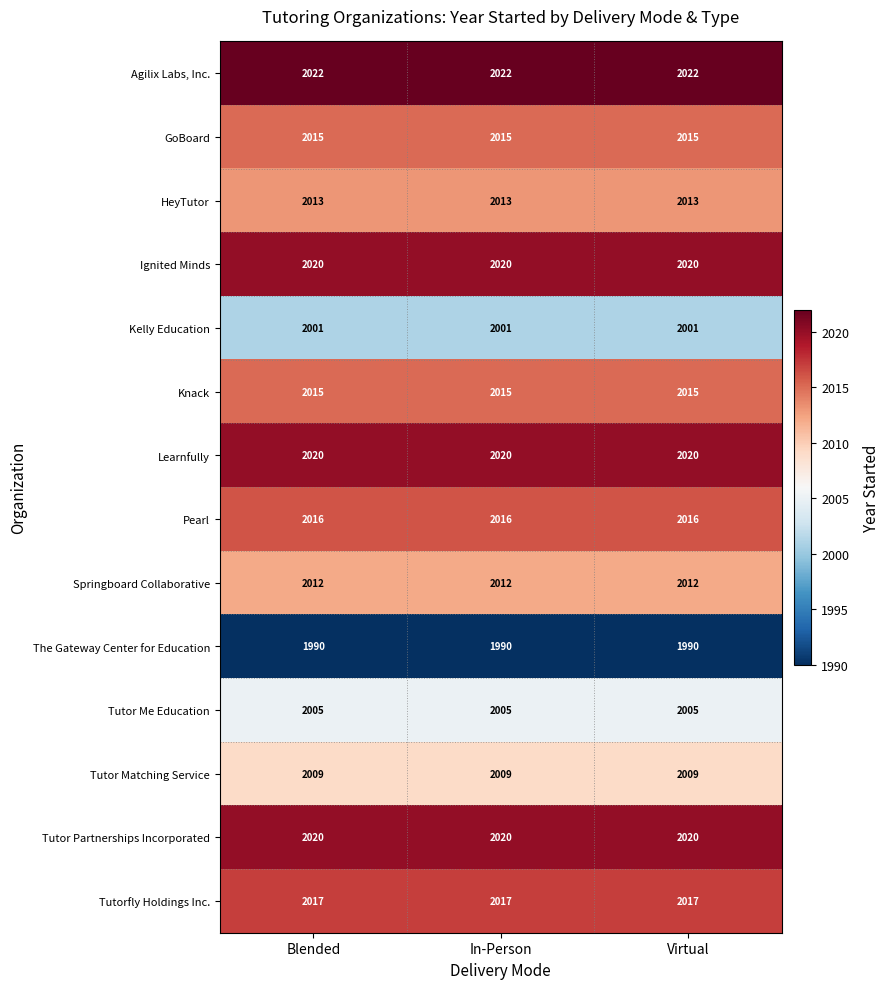

What is the sum of the Ignited Minds values at Blended and Virtual?

4040